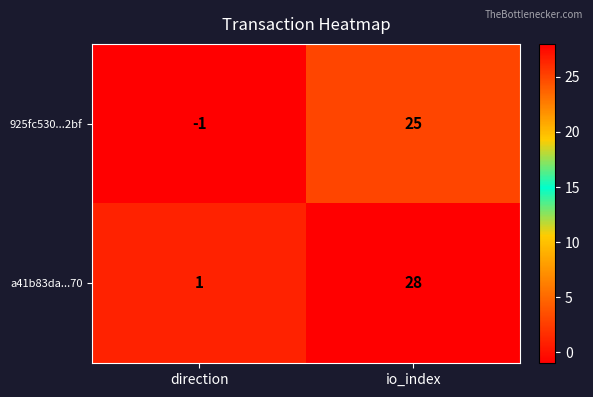

What is the average value of the 925fc530...2bf series?

12